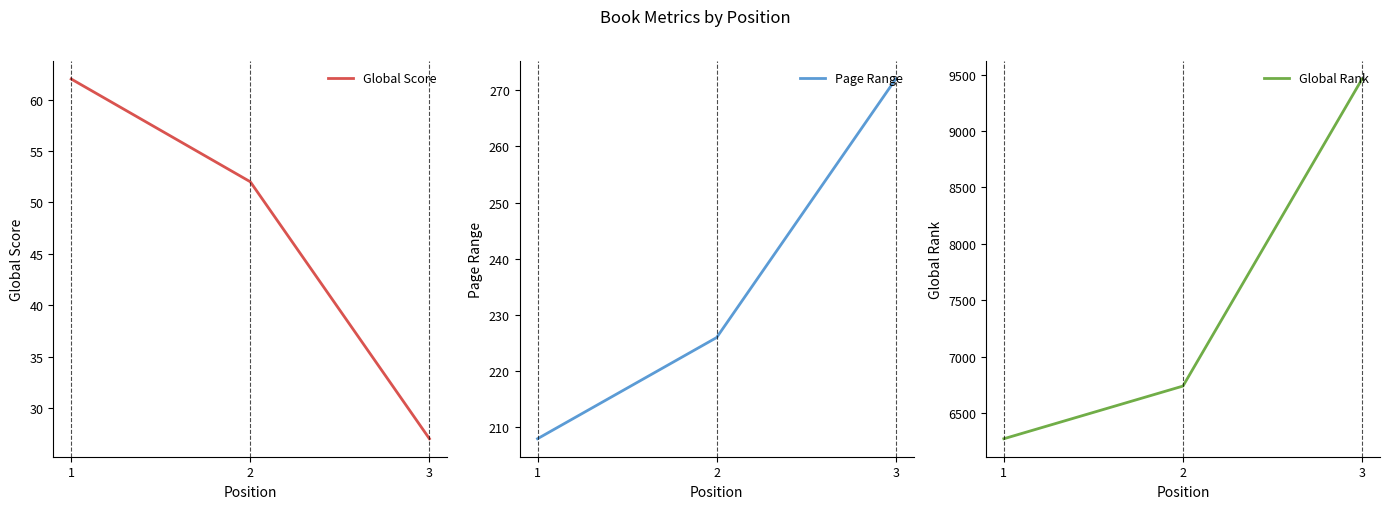

What is the value of the Page Range point at the 1st from the left?

208